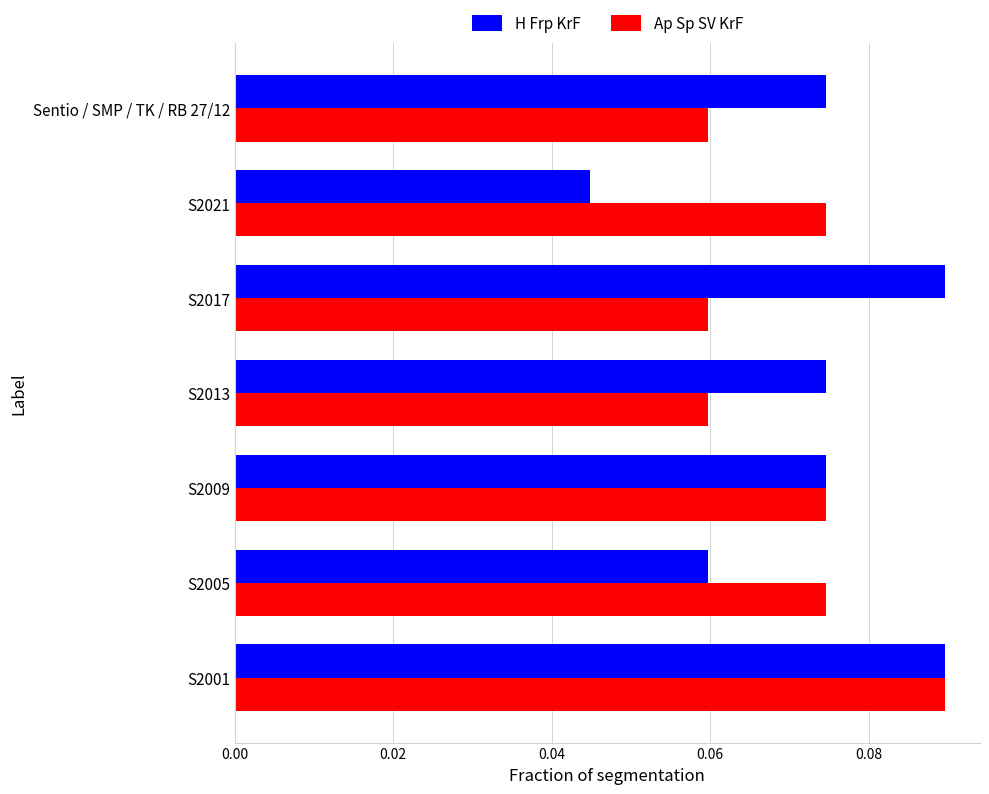

True or false: Ap Sp SV KrF has a value of 0.0 at S2021.

False